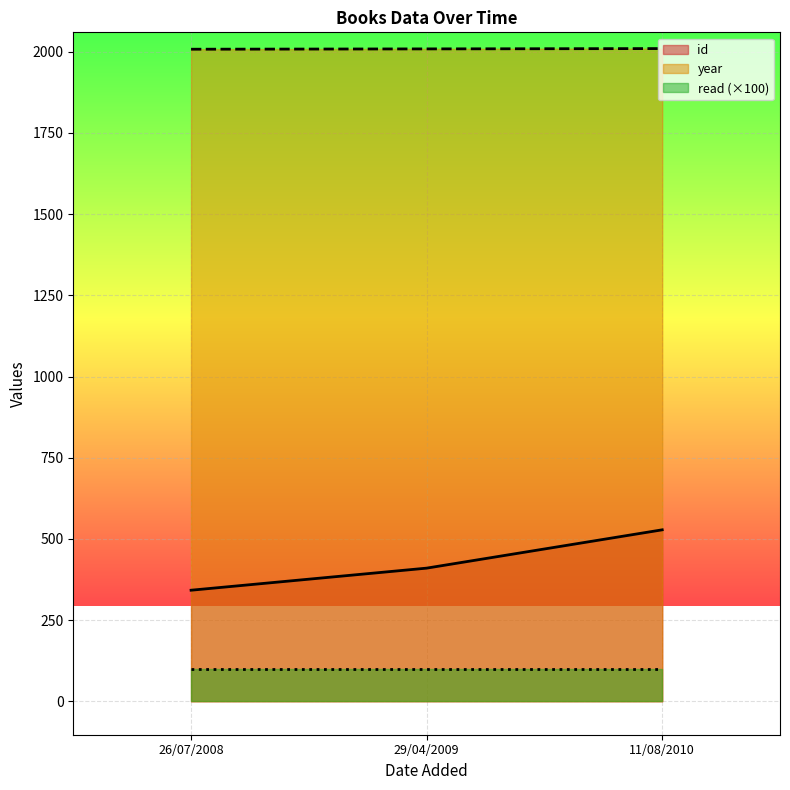

Is it true that id equals 942 at 11/08/2010?

False